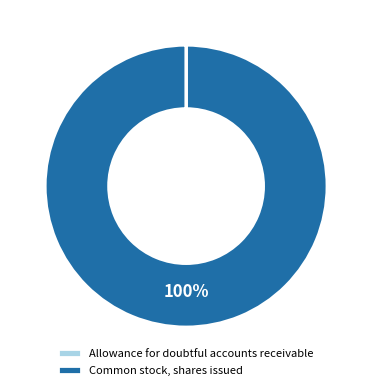

To the nearest percent, what is the average slice percentage?

50%